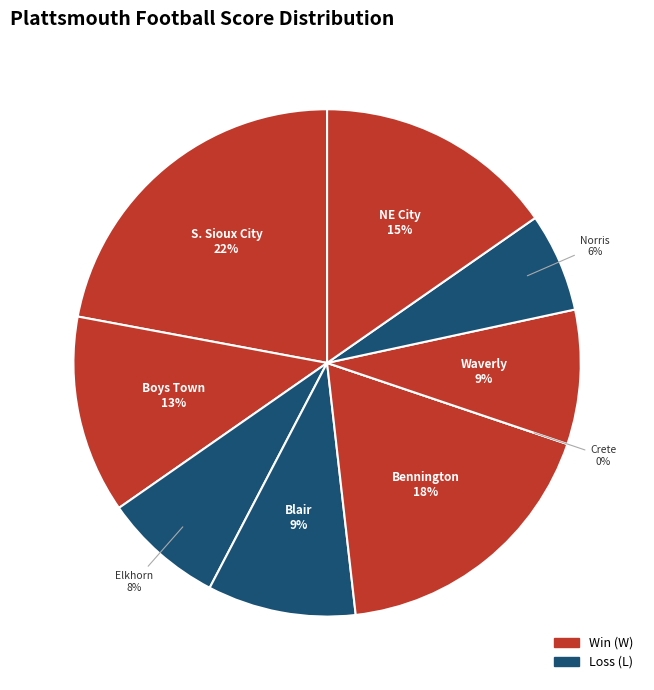

The @ Blair slice represents 9% of the pie. True or false?

True